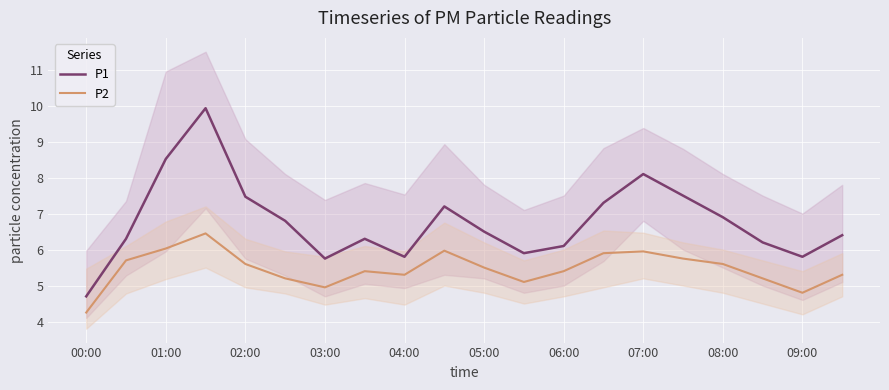

What is the maximum value for P2?

6.5